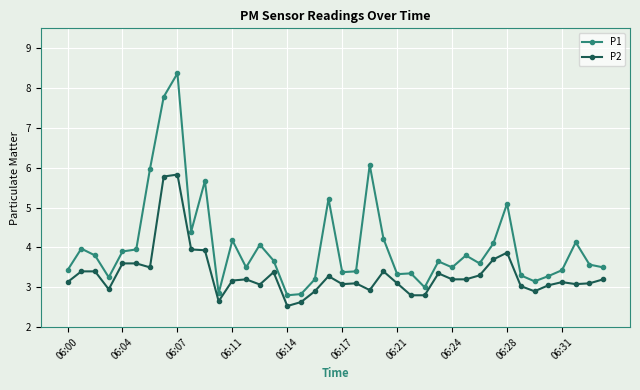

List the series in order of their overall mean, lowest first.

P2, P1